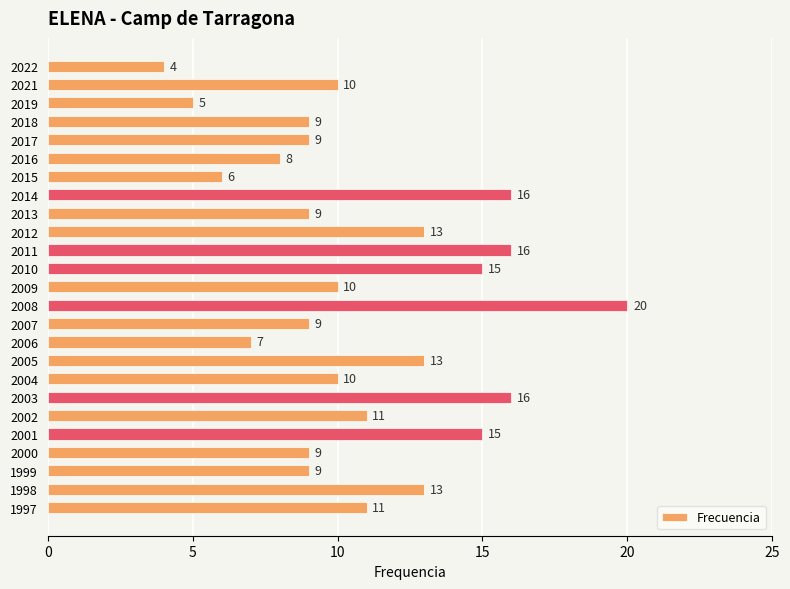

What is the difference between the second highest and minimum values?

12